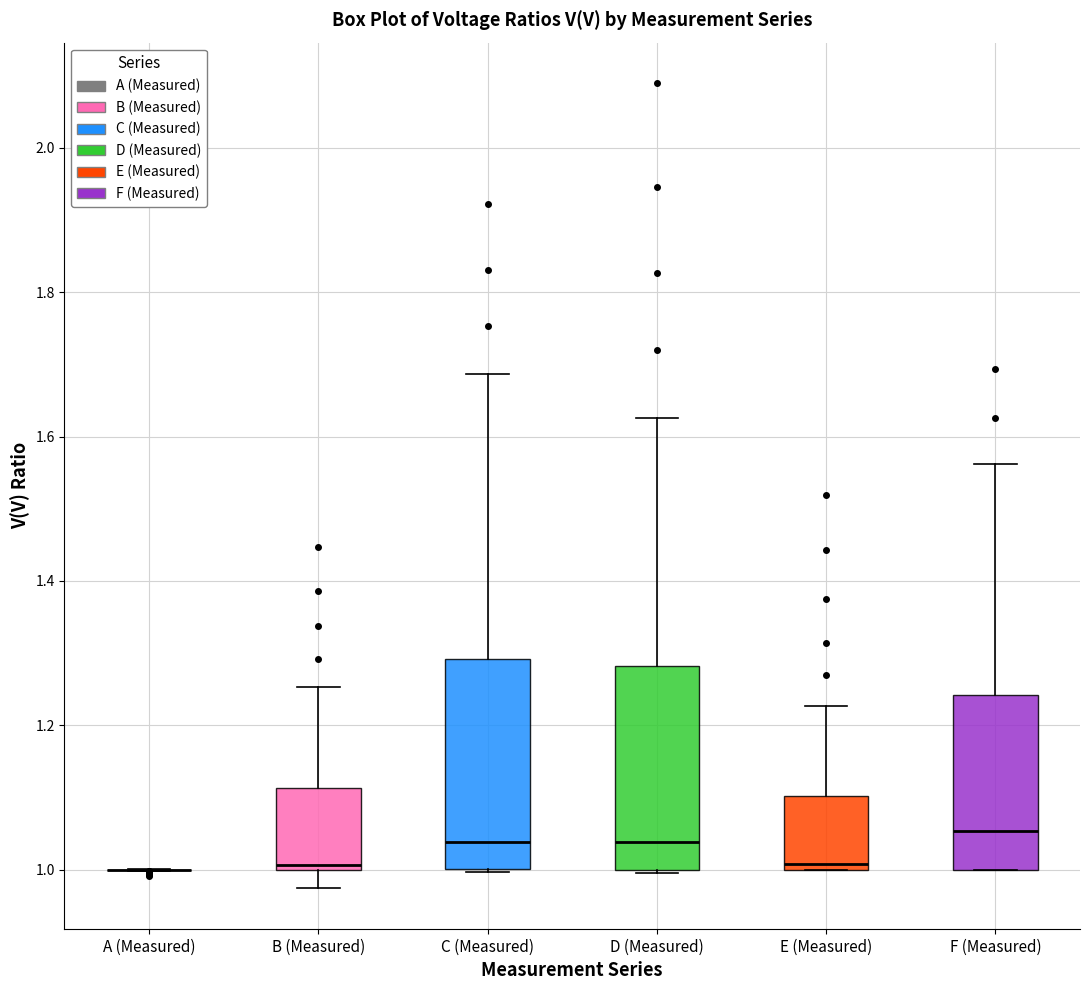

Reading left to right, read every box against the y-axis: the position of its median line, the range the box covers, and the ends of its whiskers. The values are not printed on the chart, so give them approximately, as read against the axis.

A (Measured): box collapsed to a line at 1.00, whiskers 1.00 to 1.00
B (Measured): median 1.00 (just above the box's lower edge), box 1.00 to 1.12, whiskers 0.98 to 1.26
C (Measured): median 1.04, box 1.00 to 1.30, whiskers 1.00 to 1.68
D (Measured): median 1.04, box 1.00 to 1.28, whiskers 1.00 to 1.62
E (Measured): median 1.00 (just above the box's lower edge), box 1.00 to 1.10, whiskers 1.00 to 1.22
F (Measured): median 1.06, box 1.00 to 1.24, whiskers 1.00 to 1.56